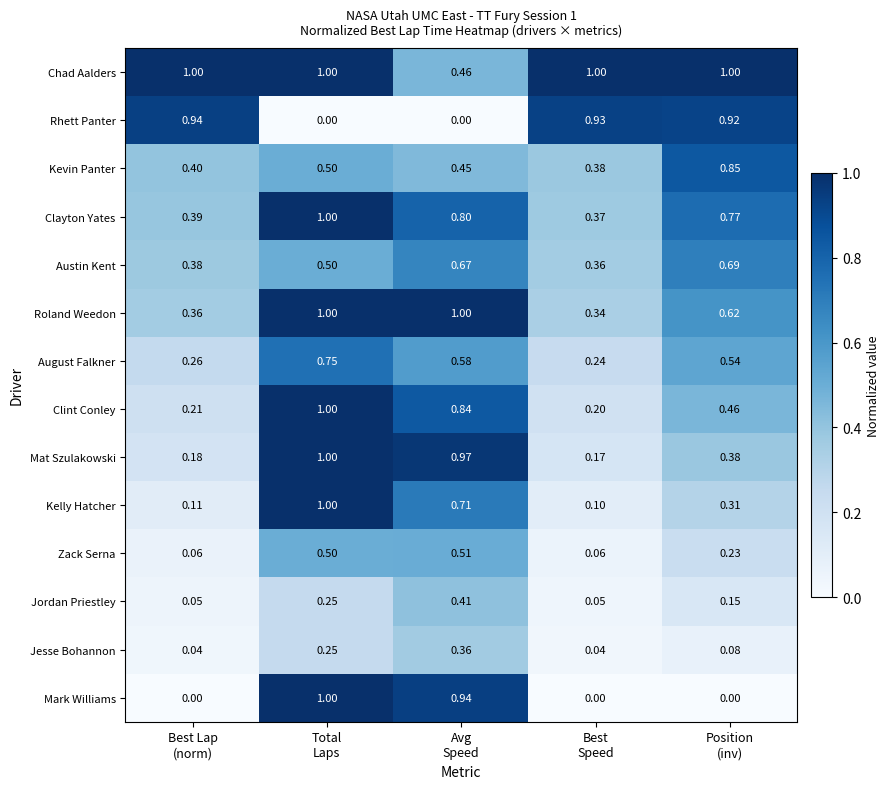

Which series has the largest total across all categories?

Chad Aalders